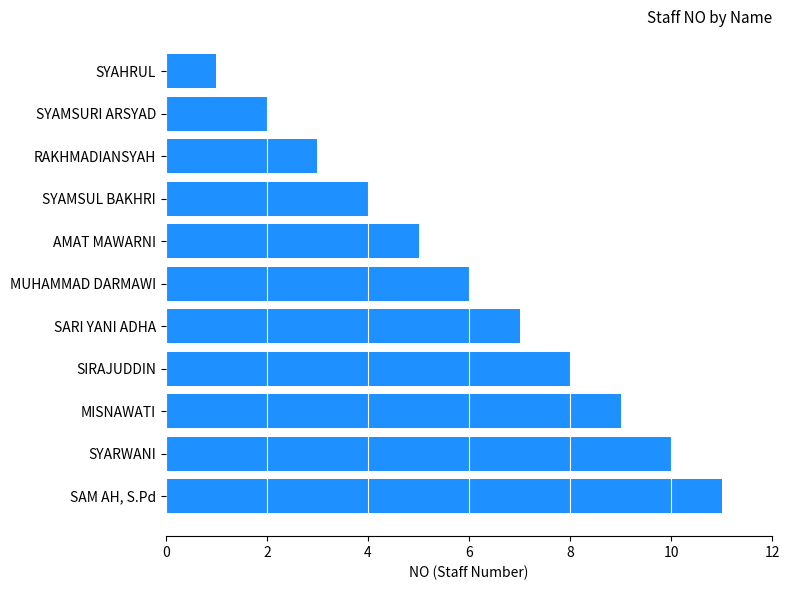

Rank the categories by value from lowest to highest.

SYAHRUL, SYAMSURI ARSYAD, RAKHMADIANSYAH, SYAMSUL BAKHRI, AMAT MAWARNI, MUHAMMAD DARMAWI, SARI YANI ADHA, SIRAJUDDIN, MISNAWATI, SYARWANI, SAM AH, S.Pd